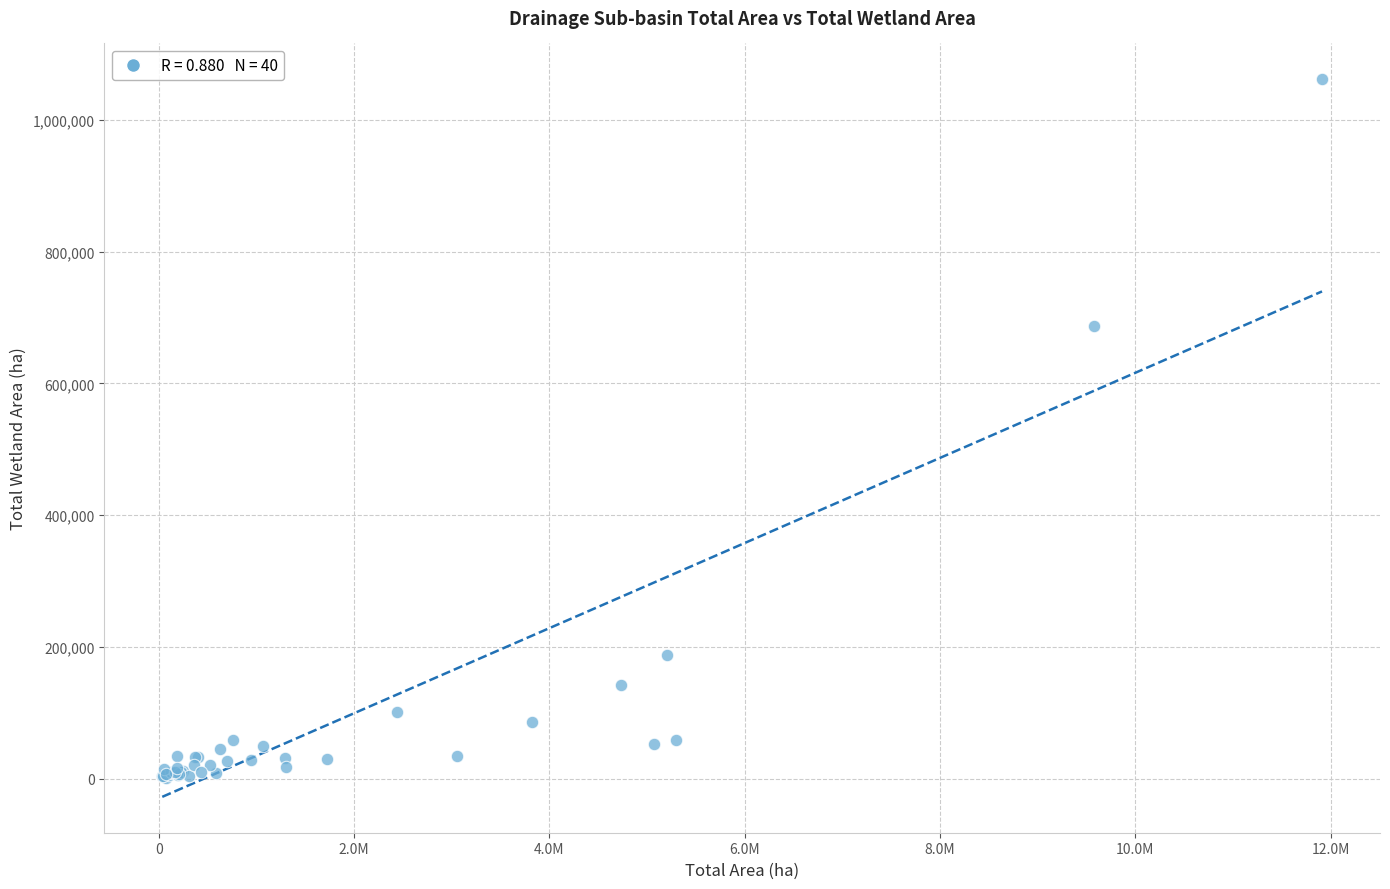

What Y value in the scatter plot is closest to 531750?

687895